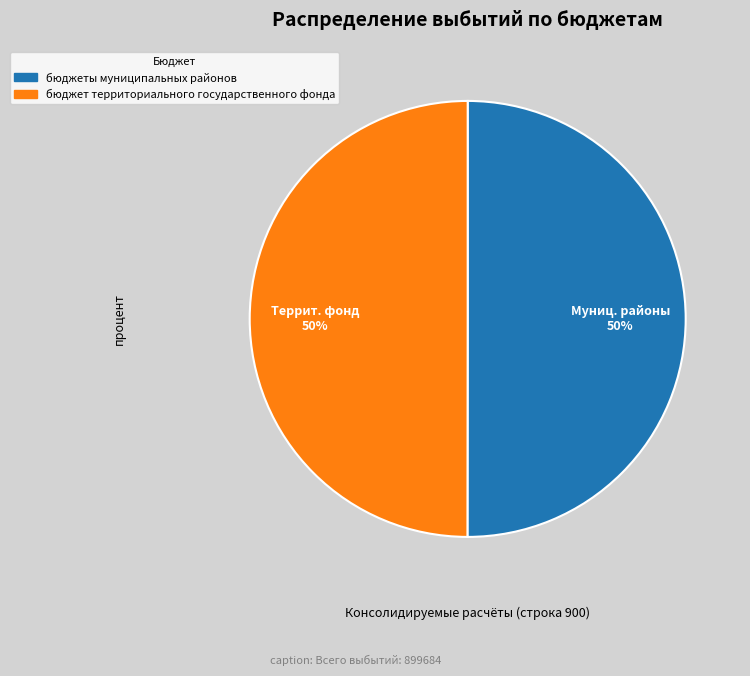

Approximately how many times larger is the value at бюджеты муниципальных районов compared to бюджет территориального государственного фонда?

1.0